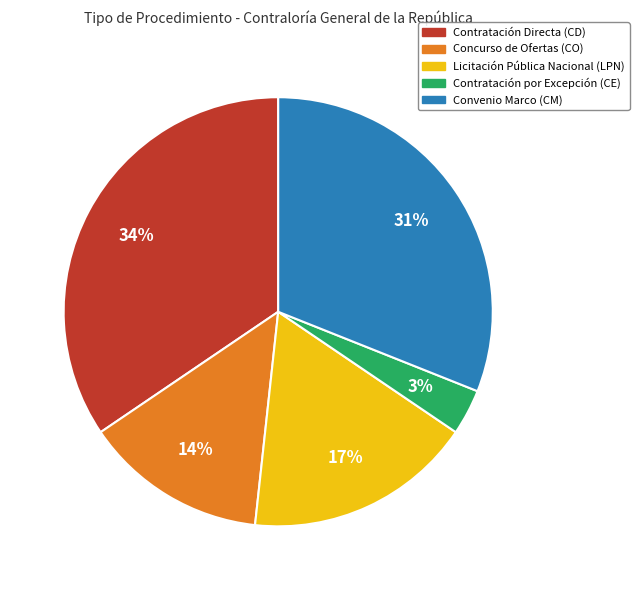

Between Contratación Directa (CD) and Contratación por Excepción (CE), which is larger?

Contratación Directa (CD)